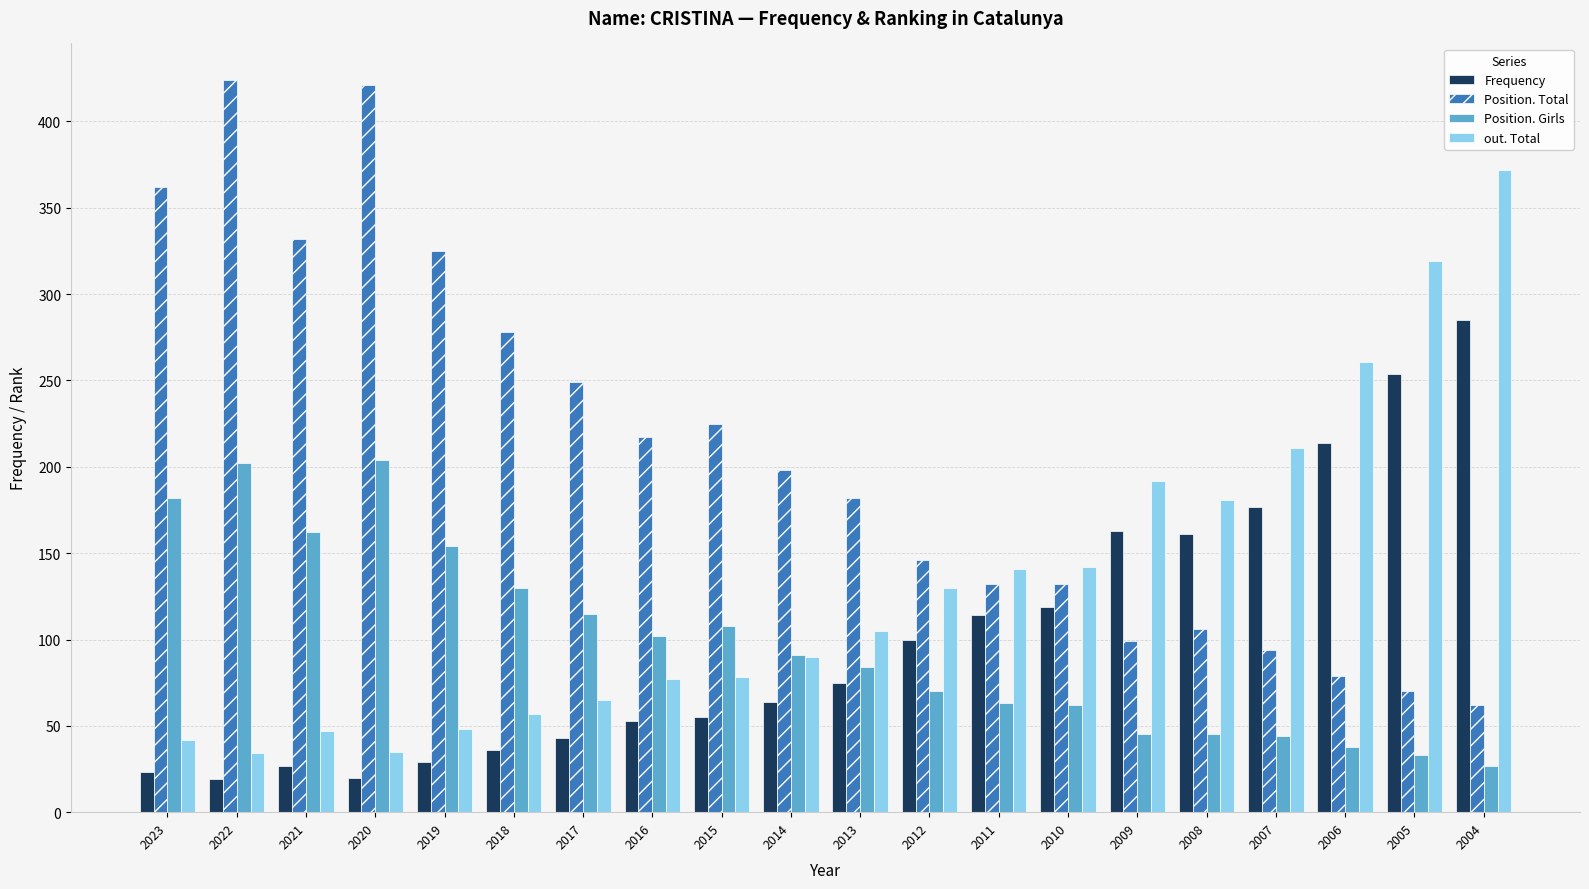

What is the value of the Position. Total bar at the 12th from the left?

146